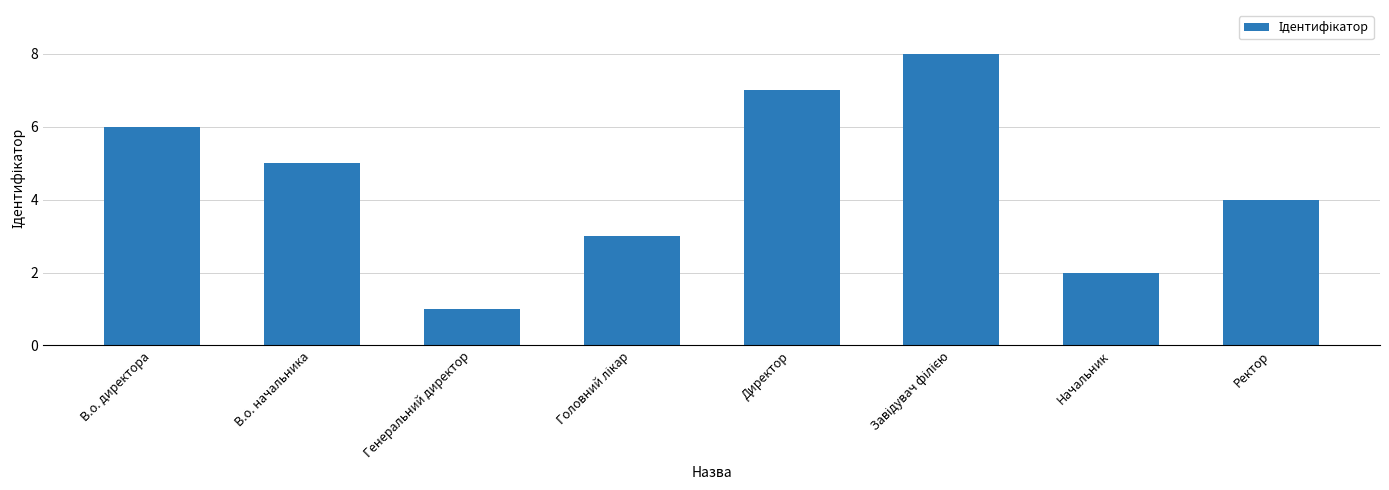

What is the maximum value shown in the chart?

8